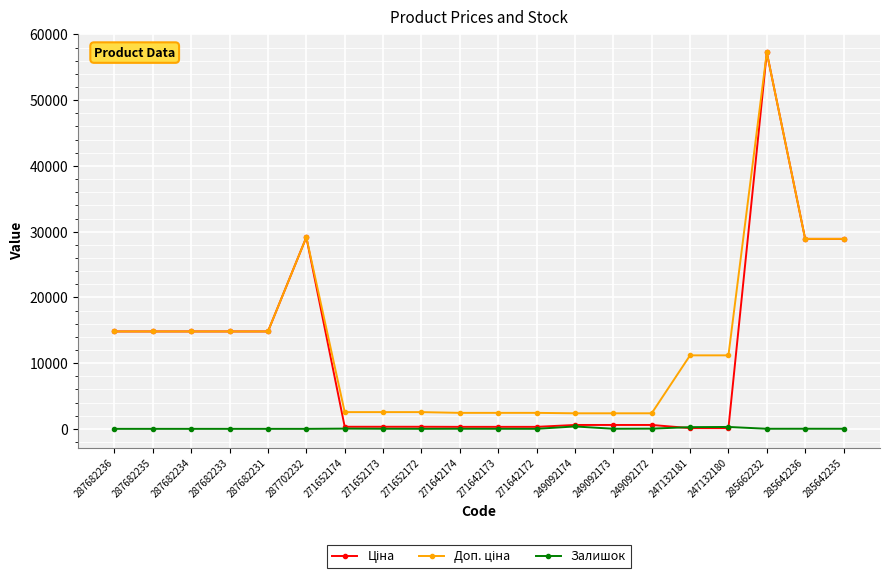

What is the greatest value displayed?

57258.0